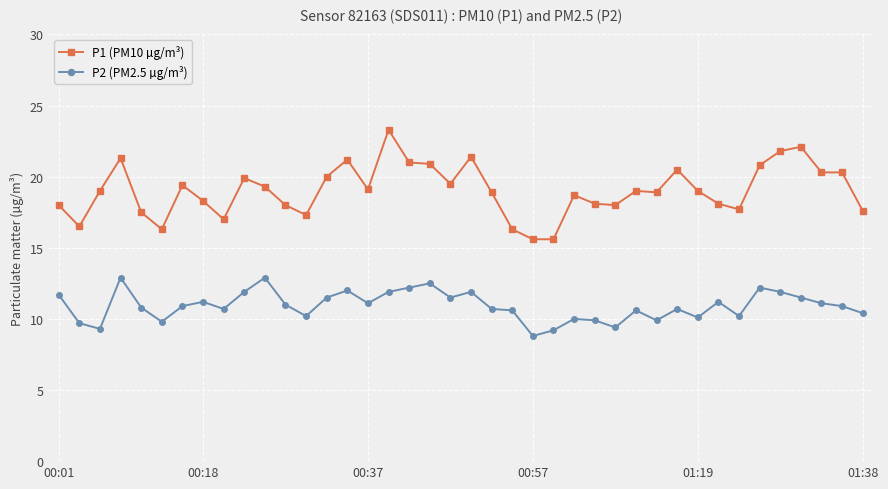

How many categories are shown in the chart?

40